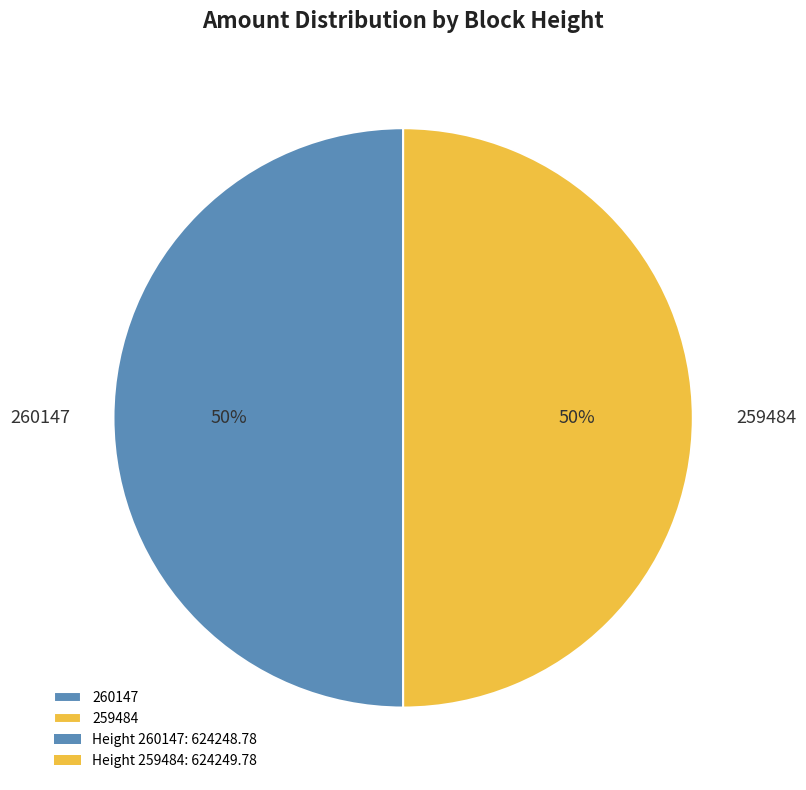

What percentage is the 259484 slice, to the nearest percent?

50%